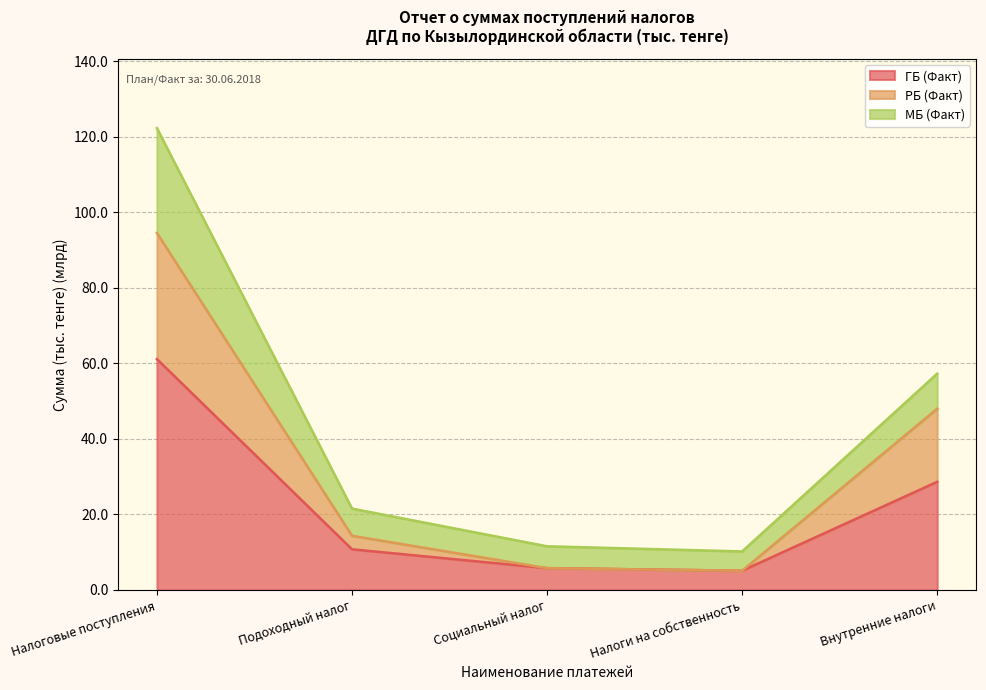

How many data points in РБ (Факт) are less than 14?

2